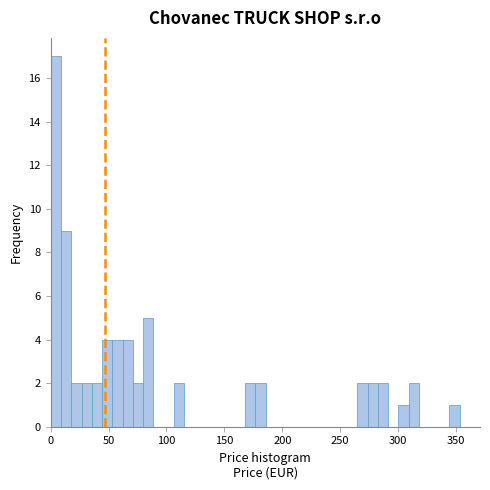

Read against the x-axis, roughly where is the centre of the tallest bar?

5